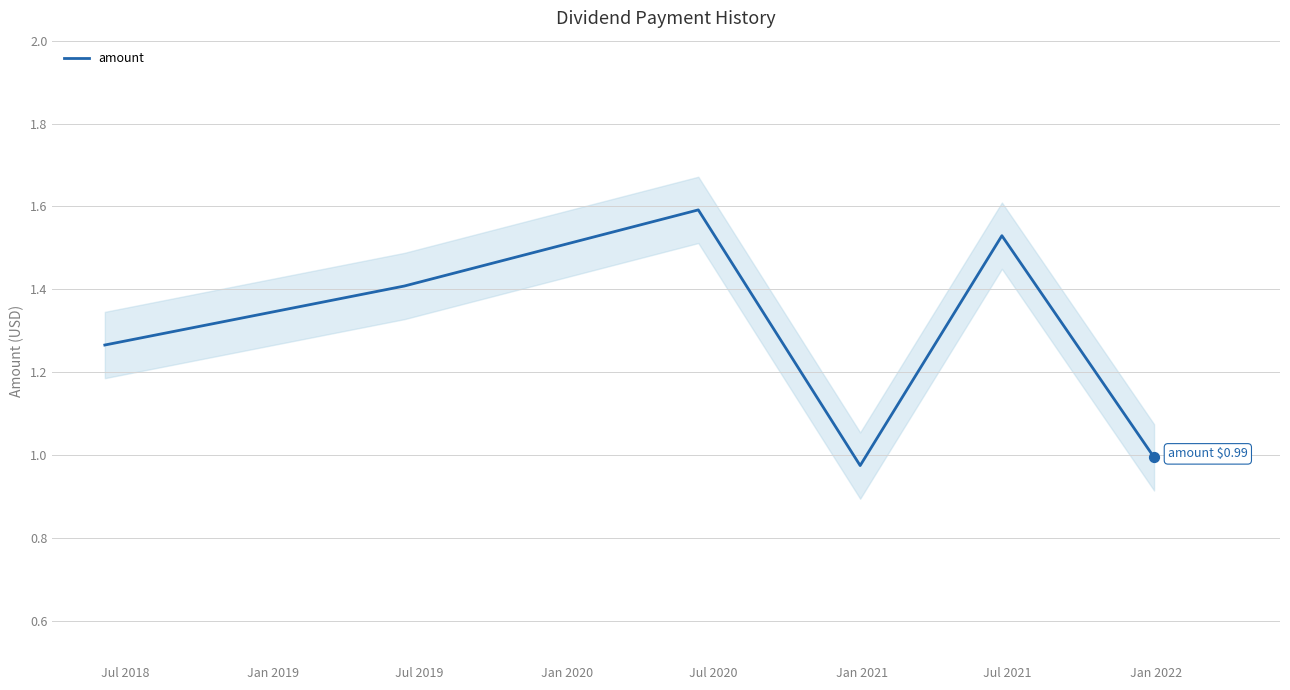

What is the maximum value for amount?

1.6